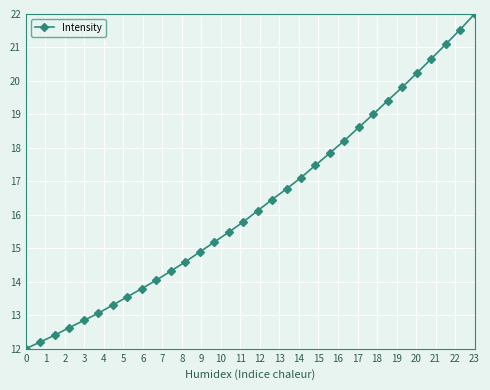

True or false: the data has more than 0 interior local peaks.

False